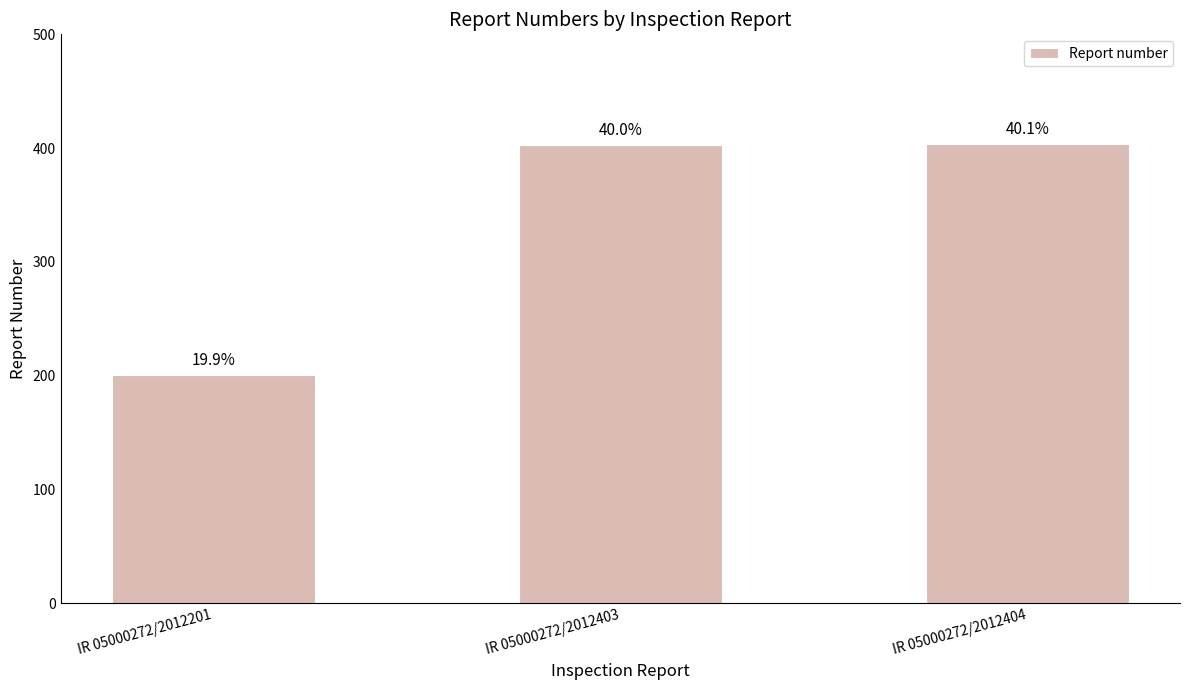

Reading left to right, transcribe all the data shown in this chart.

201	403	404